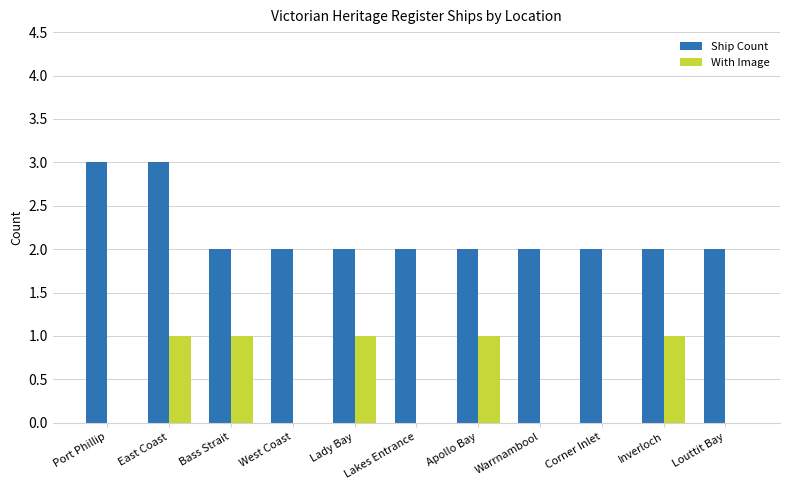

Which series changed the most between Lakes Entrance and Inverloch?

With Image